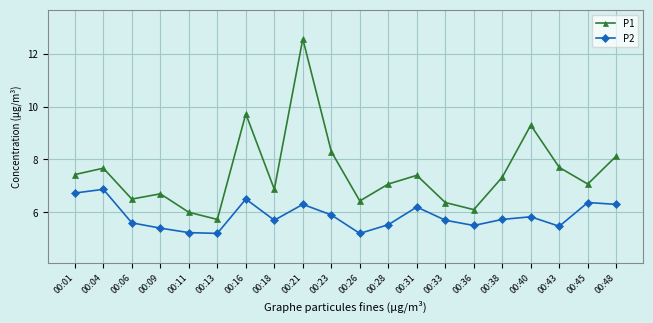

What is the smallest value displayed?

5.2